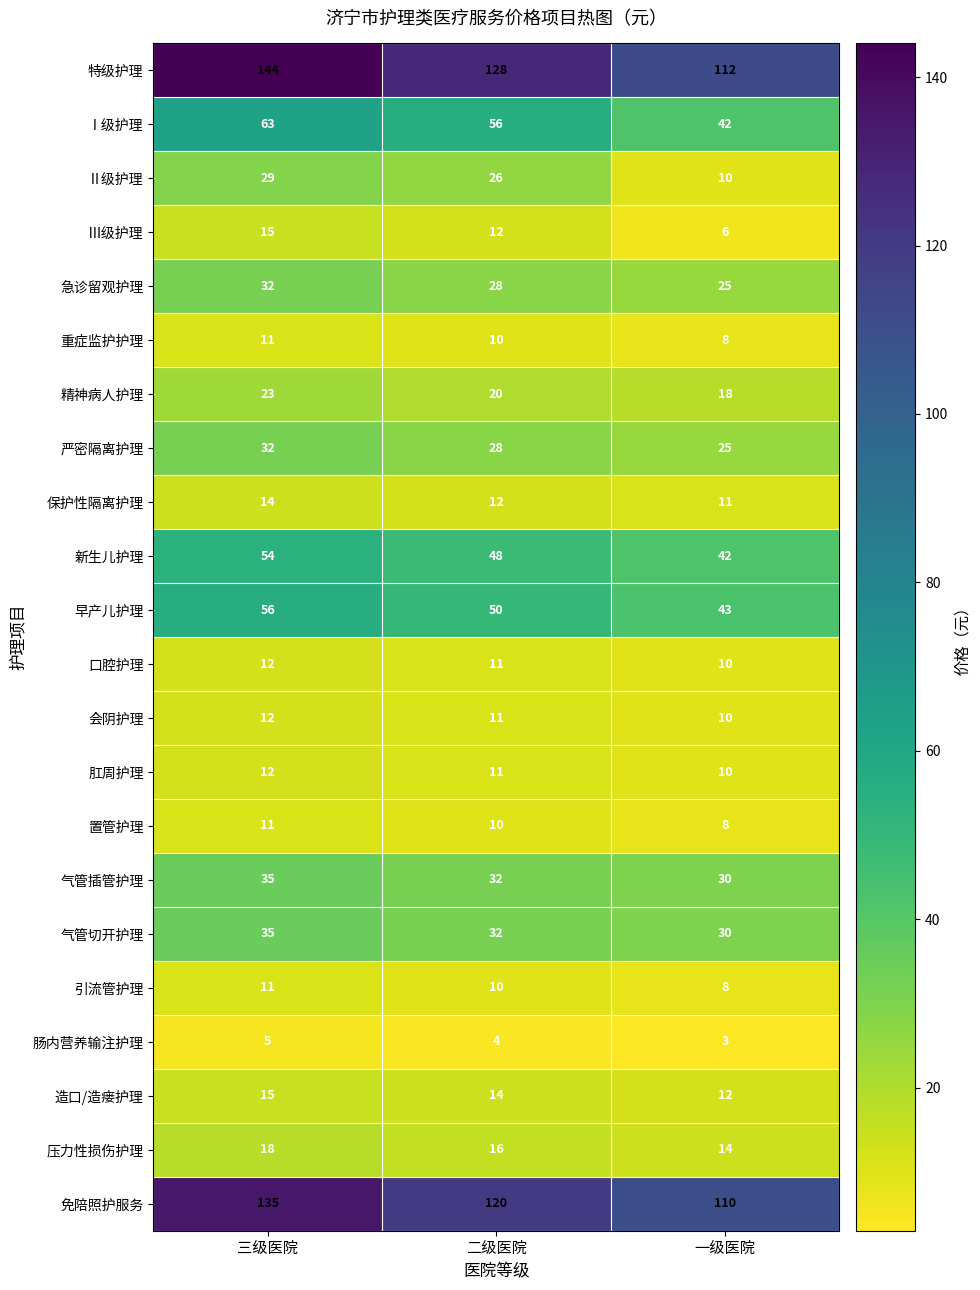

At which label is Ⅱ级护理 closest to 19?

二级医院